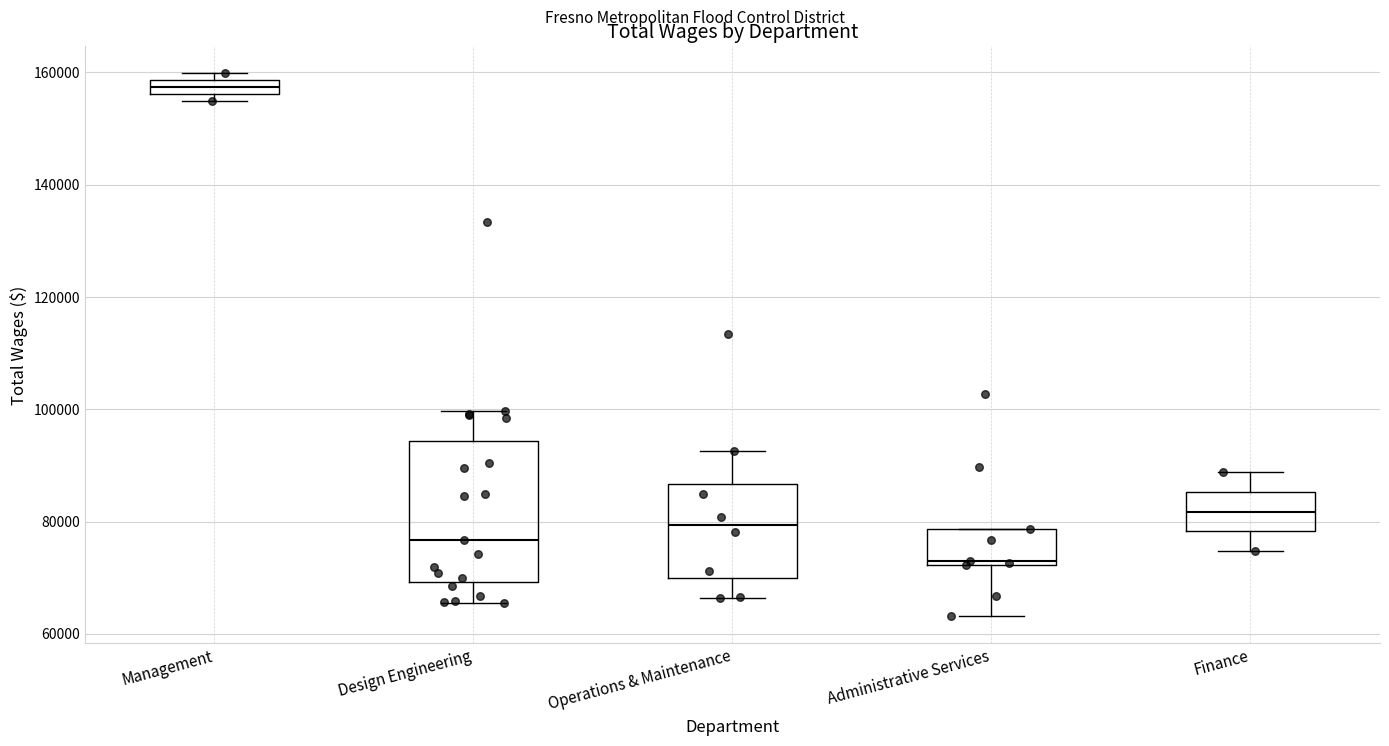

Comparing the boxes themselves (not the whiskers), which one is the tallest?

Design Engineering